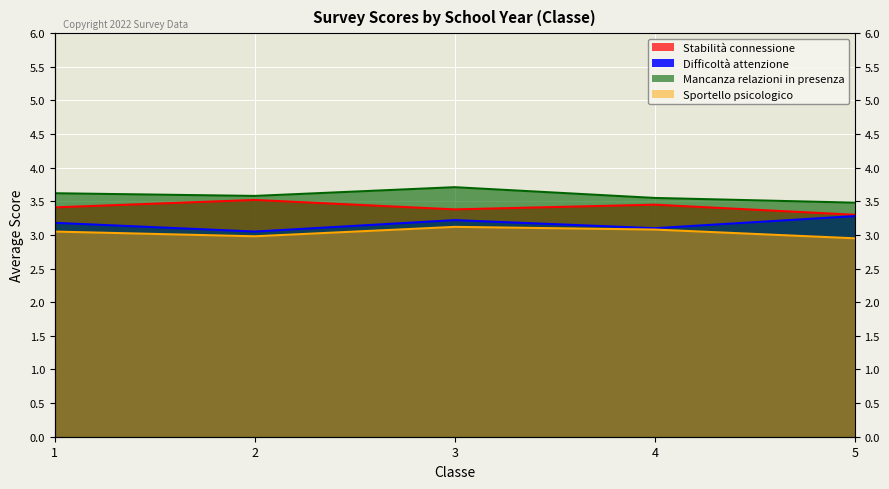

True or false: Sportello psicologico and Difficoltà attenzione cross at least once.

False